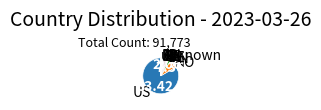

Is the sum of IE and FR greater than half?

No